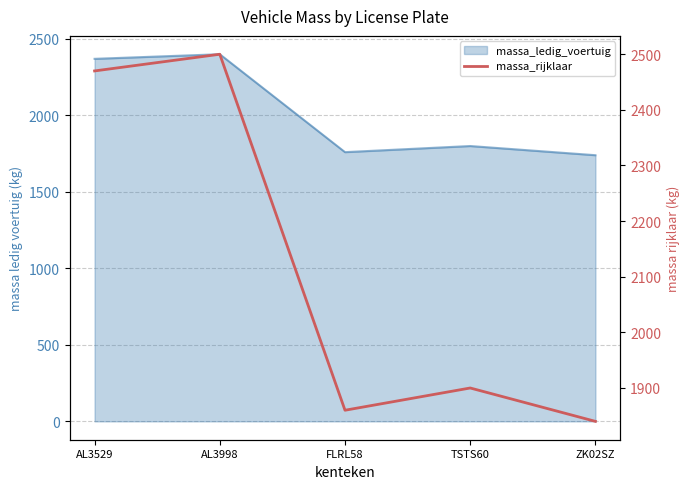

How many interior local peaks (higher than both neighbors) does the data have?

2